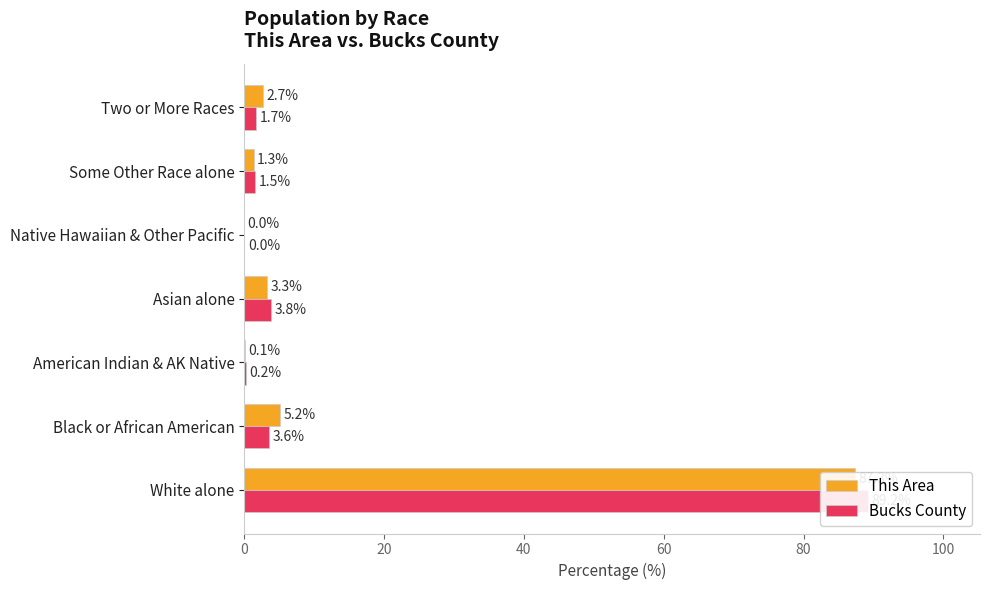

What is the value of the Bucks County bar at the 4th from the left?

3.8